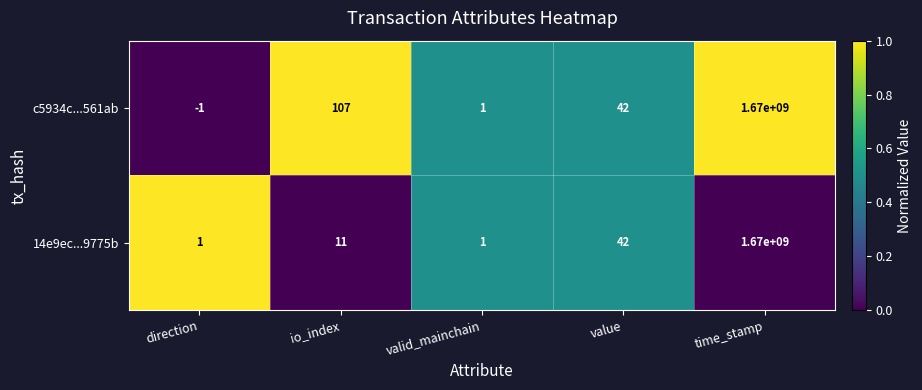

Which series changed the most between direction and io_index?

c5934c...561ab